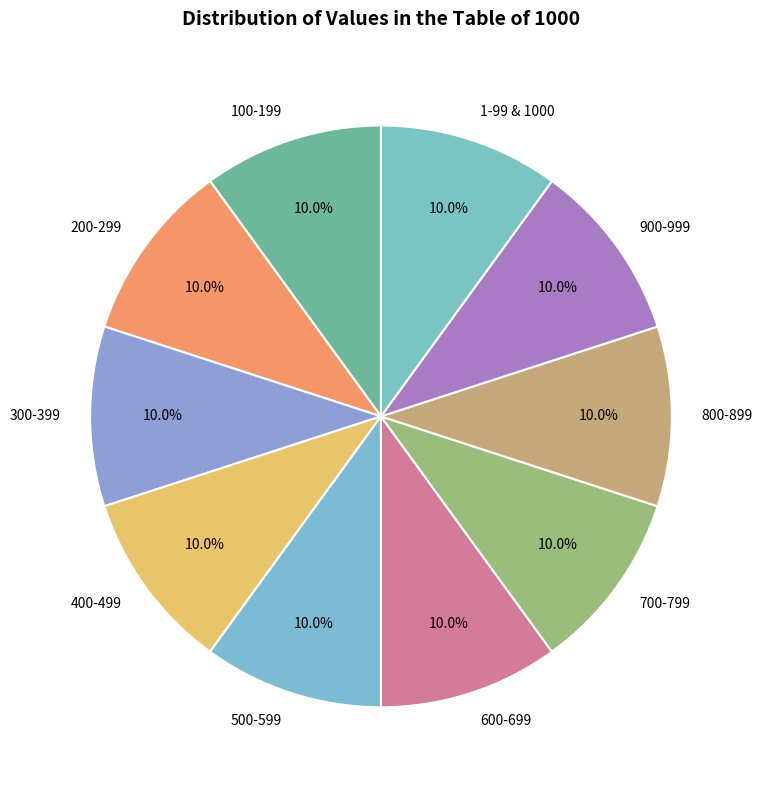

Count the number of slices in the pie.

10